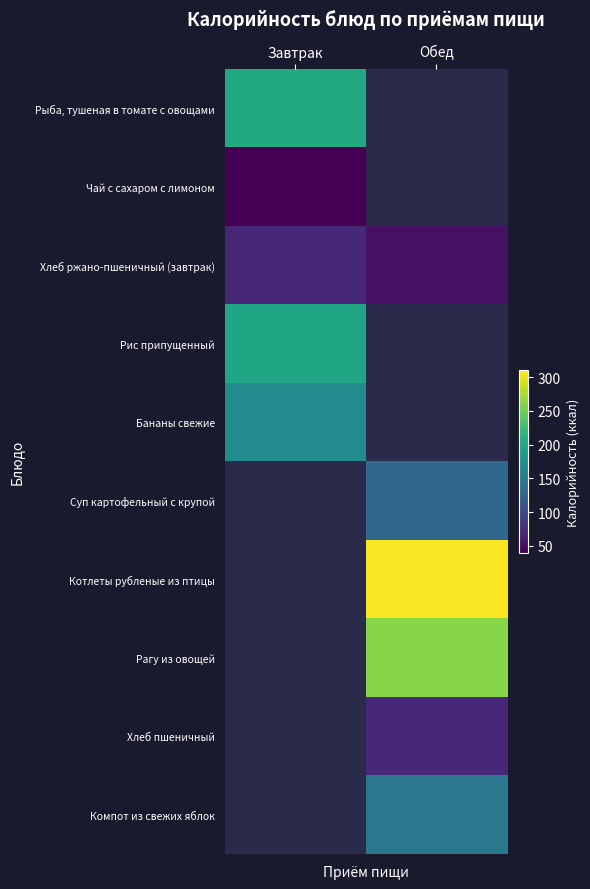

At Завтрак, list the series in order from smallest to largest.

Чай с сахаром с лимоном, Хлеб ржано-пшеничный (завтрак), Бананы свежие, Рис припущенный, Рыба, тушеная в томате с овощами, Суп картофельный с крупой, Котлеты рубленые из птицы, Рагу из овощей, Хлеб пшеничный, Компот из свежих яблок